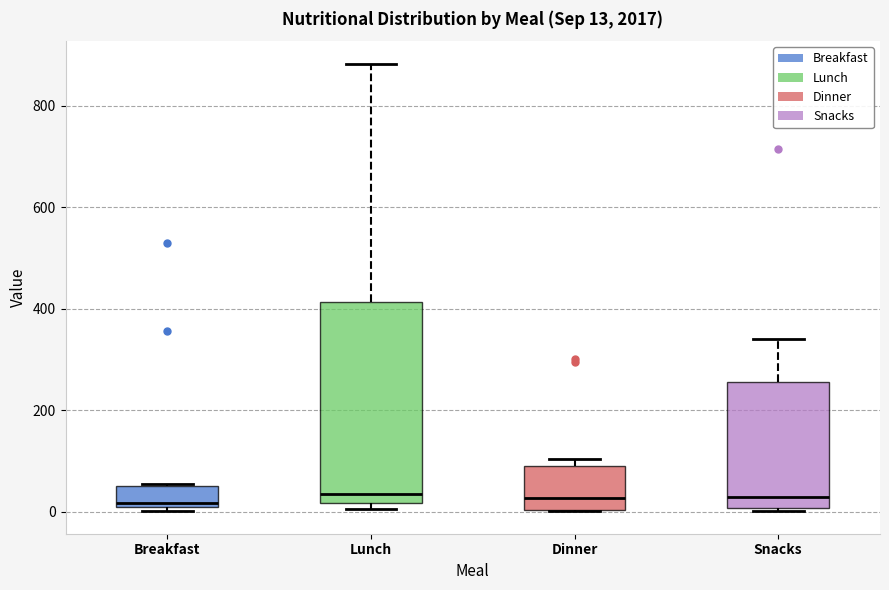

Comparing the boxes themselves (not the whiskers), which one is the tallest?

Lunch